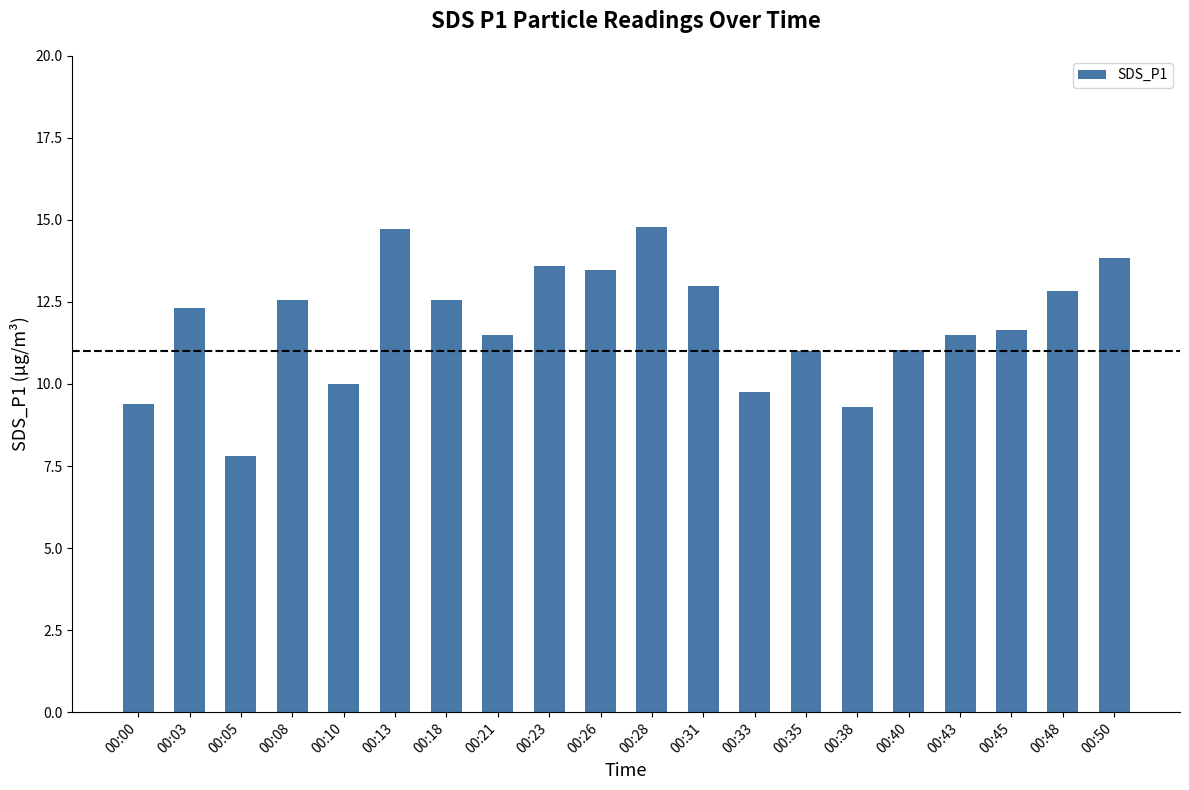

Approximately how many times larger is the value at 00:48 compared to 00:00?

1.4